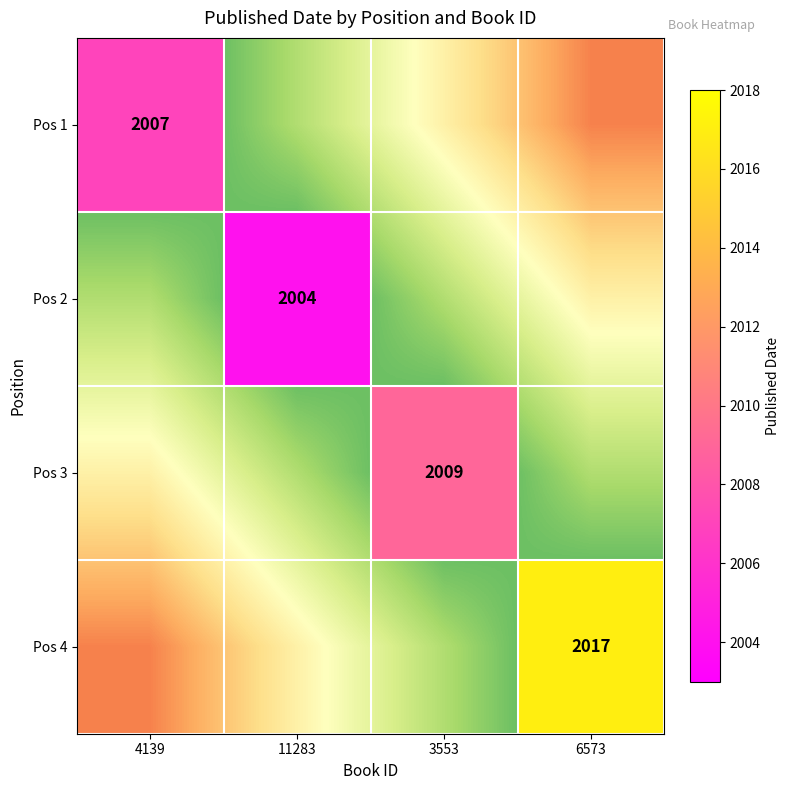

At how many categories does at least one series exceed 2005?

3